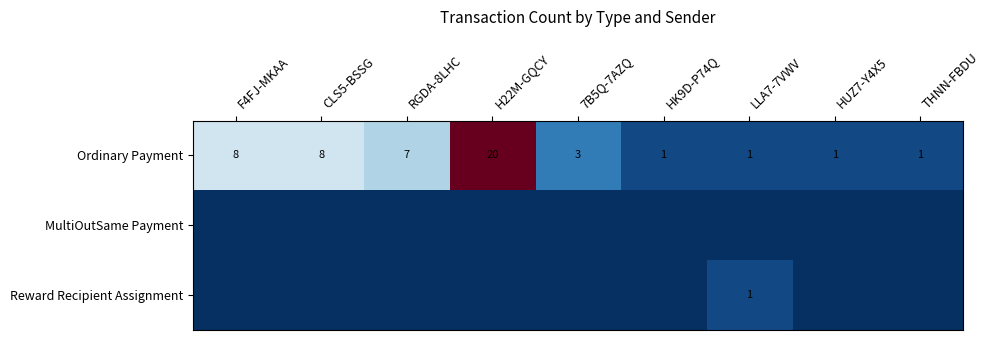

The Ordinary Payment series shows 7 at RGDA-8LHC. True or false?

True